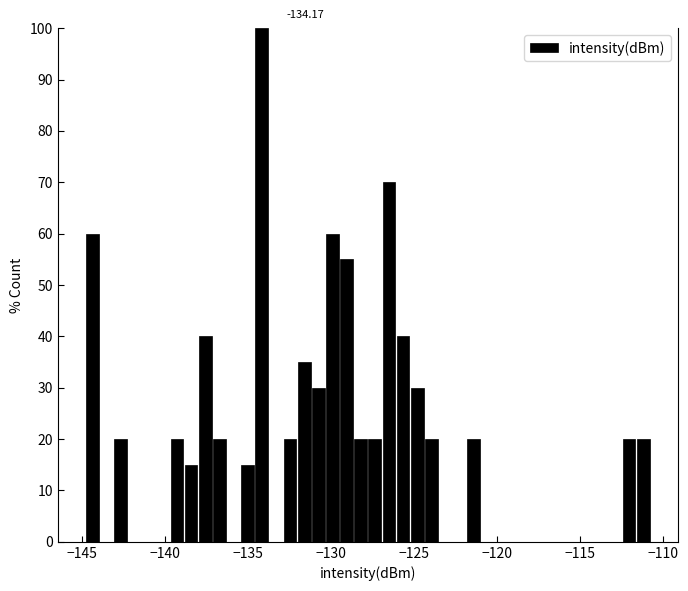

Around what value on the x-axis is the tallest bar? Give the approximate position of its centre, as read against the axis.

-134.0